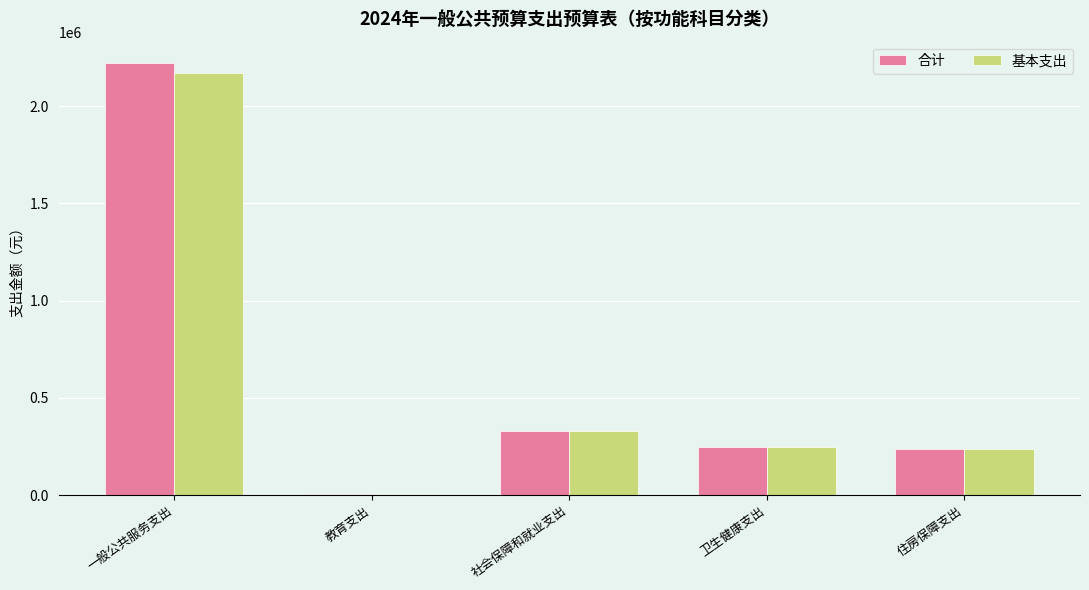

Does the chart contain stacked bars?

No